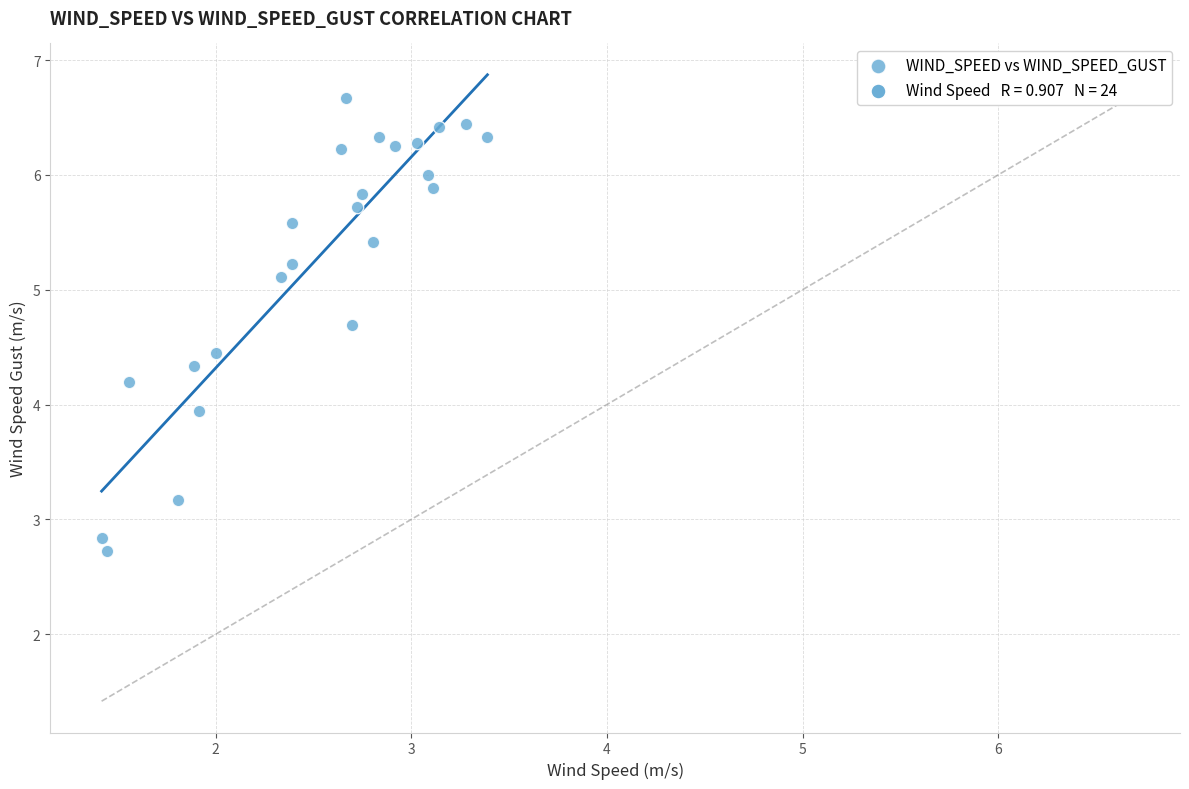

What is the range of X values (max minus min)?

2.0